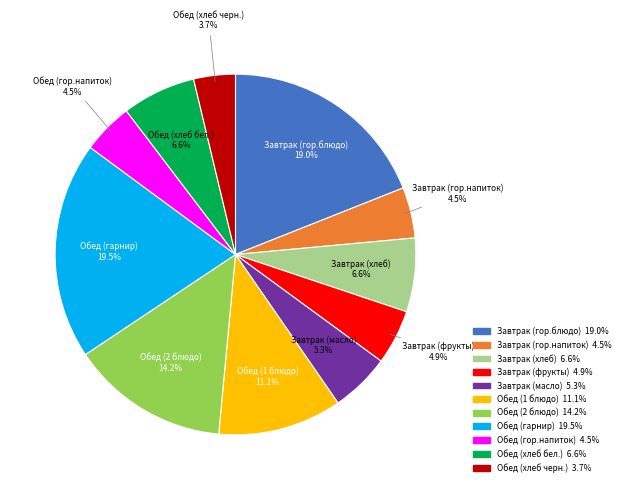

What percentage do Завтрак (фрукты) and Завтрак (масло) together represent?

10.2%